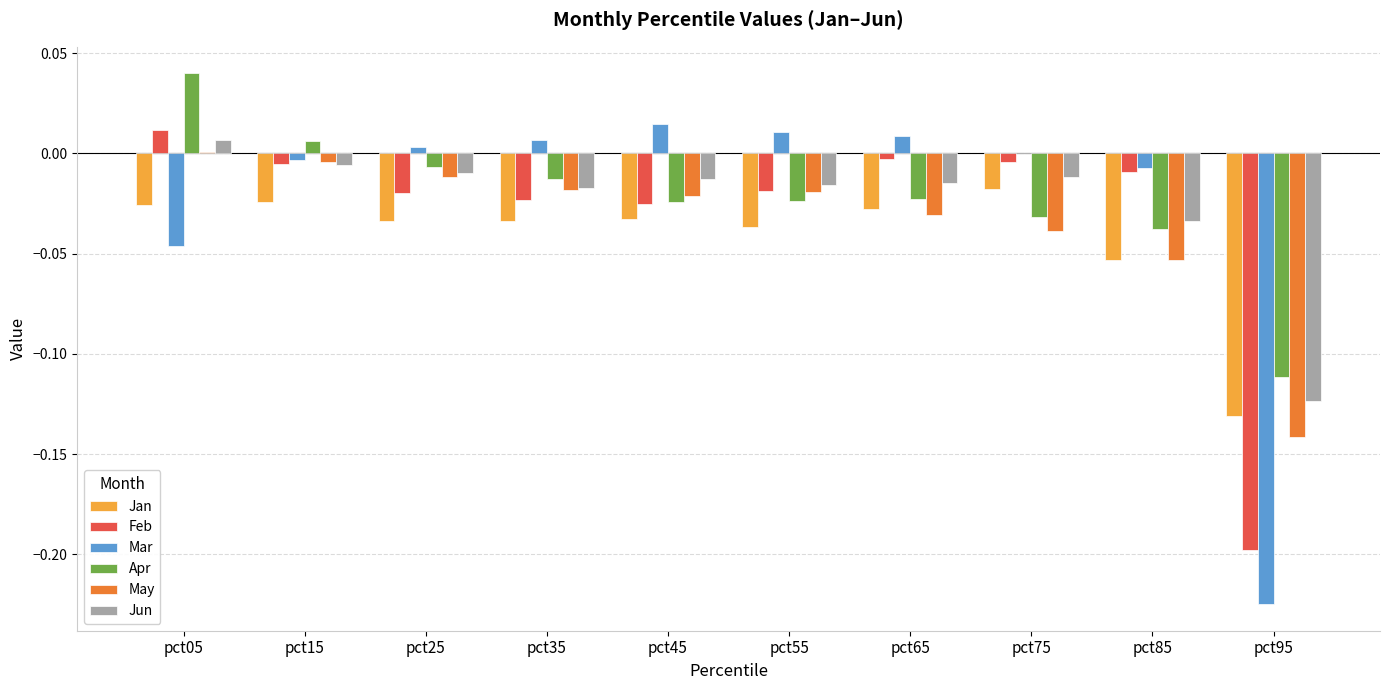

Which category has the highest value across all series?

pct05